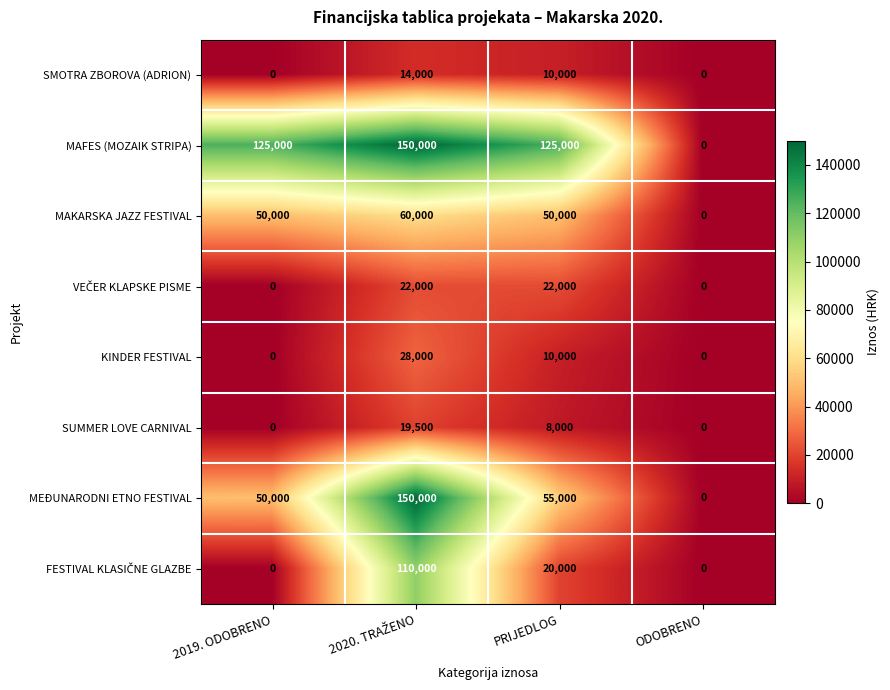

What is the greatest value displayed?

150000